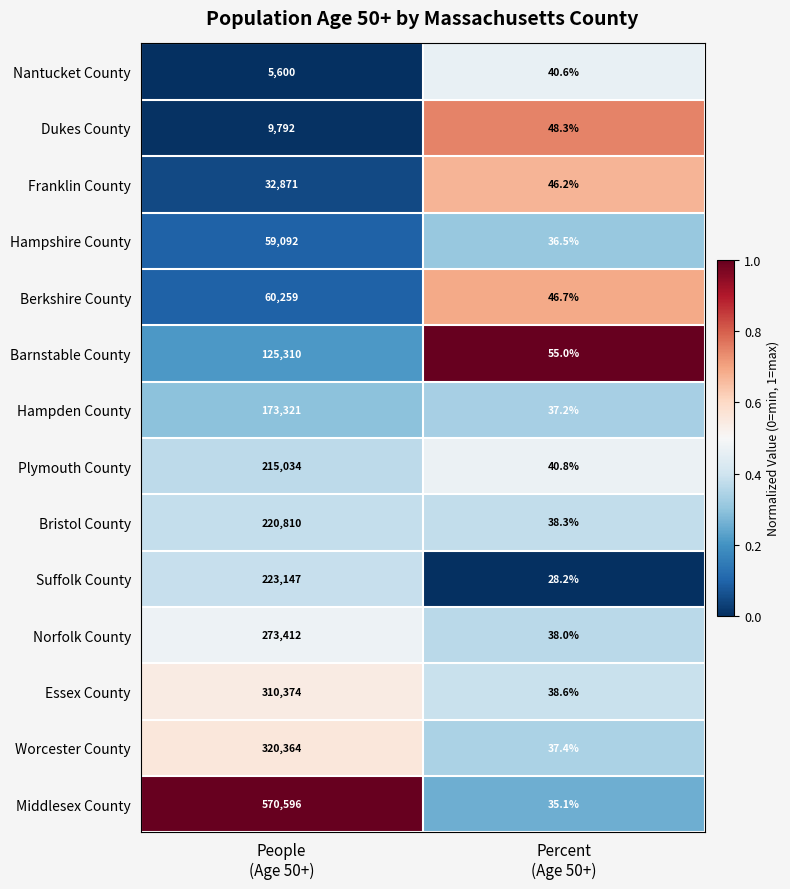

Rank the series at Percent
(Age 50+) from highest to lowest value.

Barnstable County, Dukes County, Berkshire County, Franklin County, Plymouth County, Nantucket County, Essex County, Bristol County, Norfolk County, Worcester County, Hampden County, Hampshire County, Middlesex County, Suffolk County